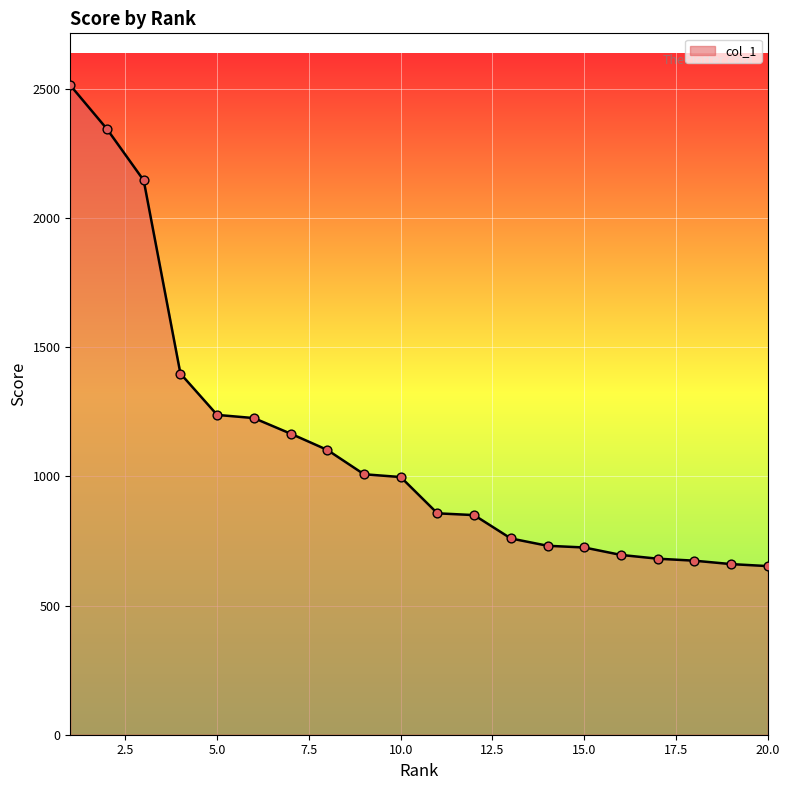

What is the smallest value displayed?

652.9